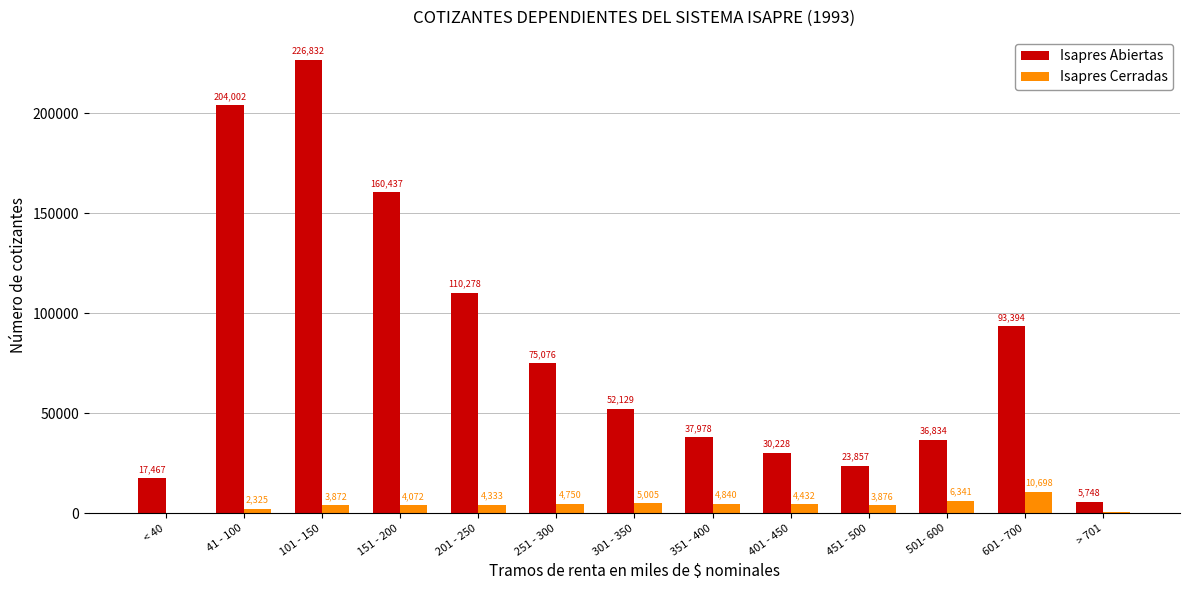

At which category is the sum across all series the highest?

101 - 150